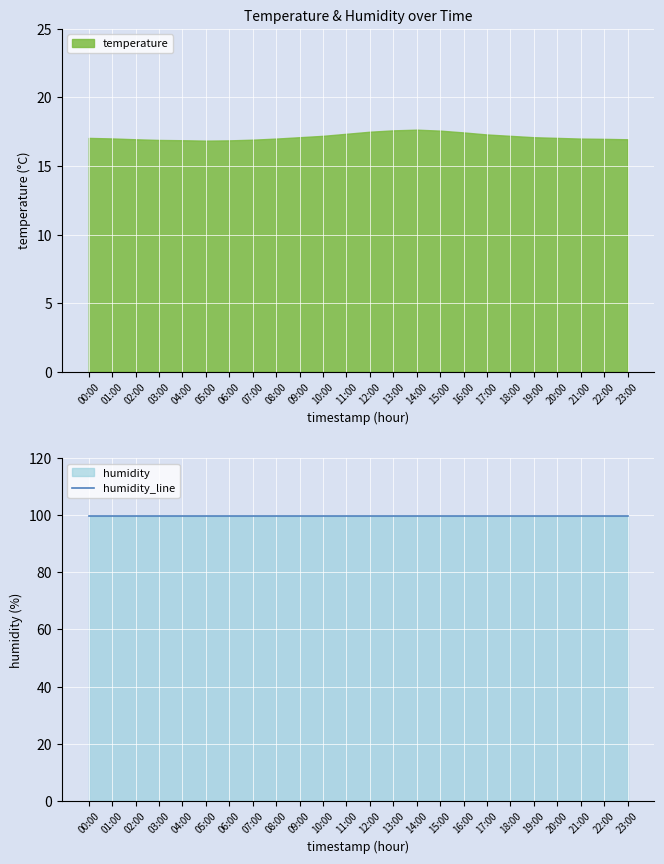

Which label corresponds to the largest value in the chart?

00:00